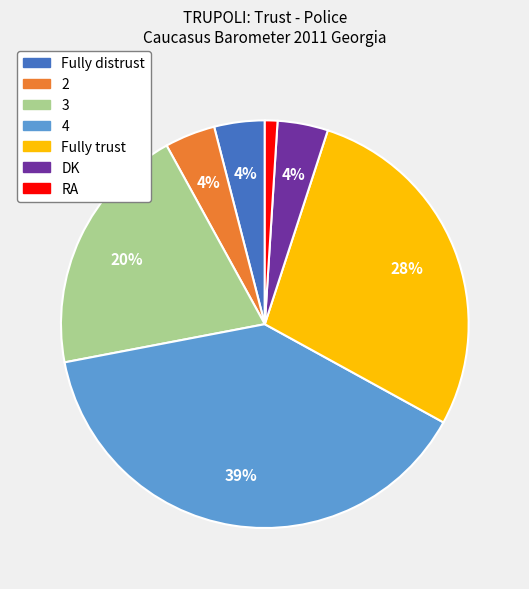

Which slice is the largest?

4